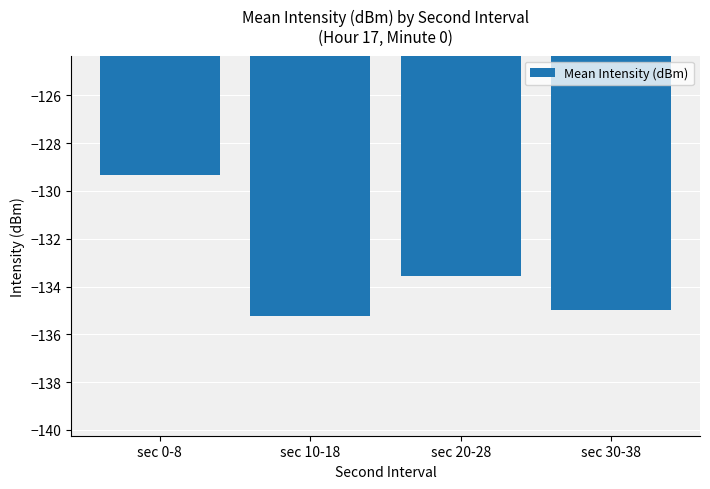

What is the value of the 2nd bar from the left?

-135.2